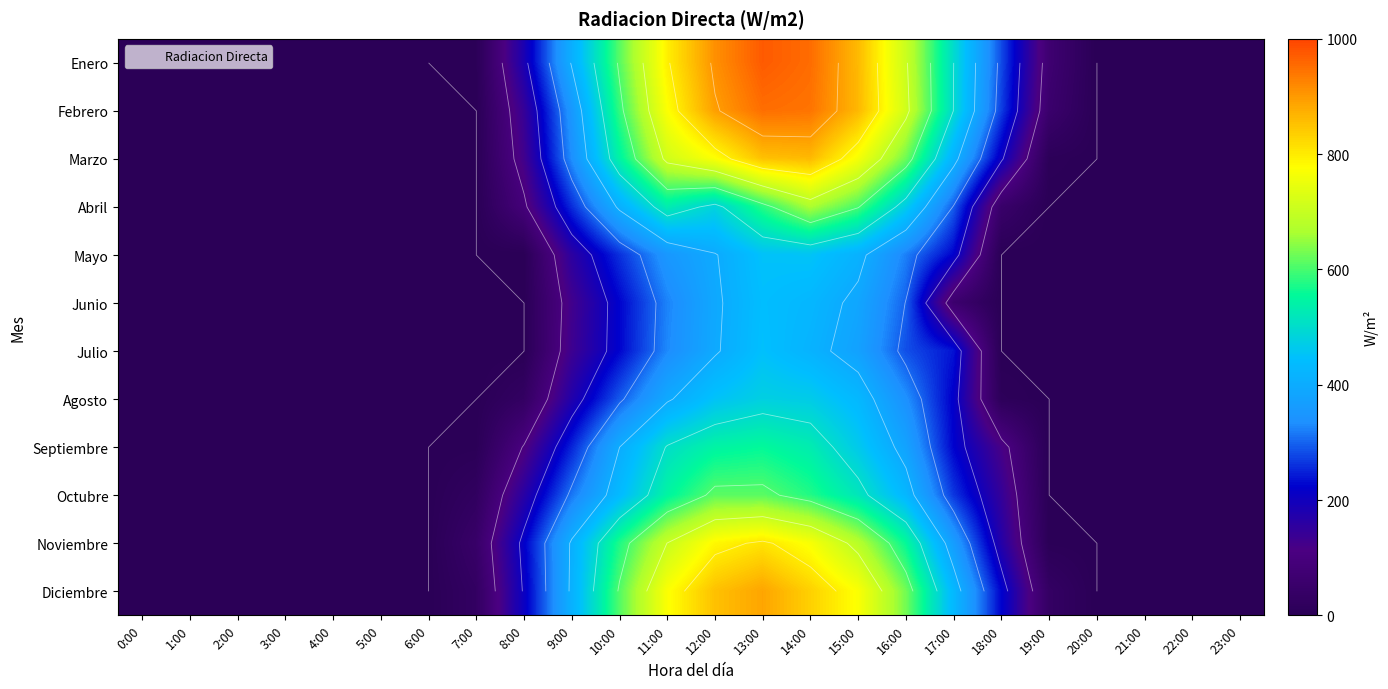

Is it true that Noviembre equals -263.3 at 6:00?

False